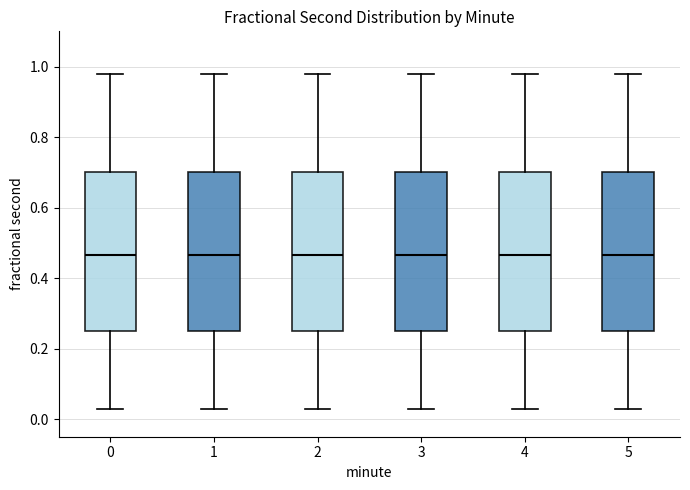

Reading left to right, transcribe this box plot: for each box, give where its median line is, the range the box spans, and where its two whiskers end, as read against the y-axis. The values are not printed on the chart, so give them approximately, as read against the axis.

0: median 0.46, box 0.24 to 0.70, whiskers 0.02 to 0.98
1: median 0.46, box 0.24 to 0.70, whiskers 0.02 to 0.98
2: median 0.46, box 0.24 to 0.70, whiskers 0.02 to 0.98
3: median 0.46, box 0.24 to 0.70, whiskers 0.02 to 0.98
4: median 0.46, box 0.24 to 0.70, whiskers 0.02 to 0.98
5: median 0.46, box 0.24 to 0.70, whiskers 0.02 to 0.98